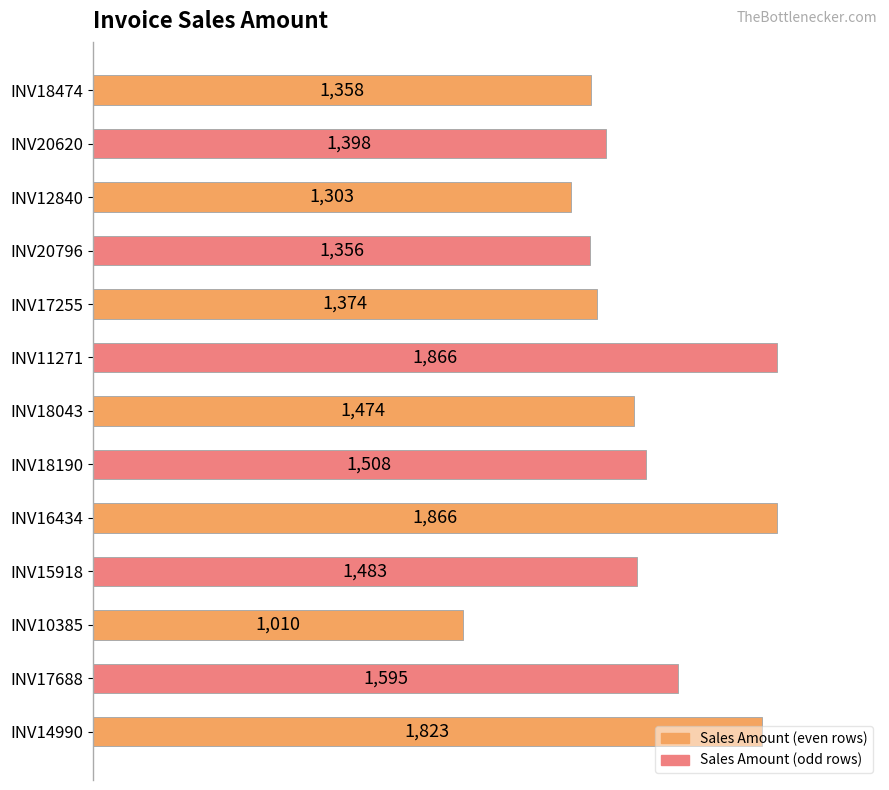

How many series are shown in this chart?

1